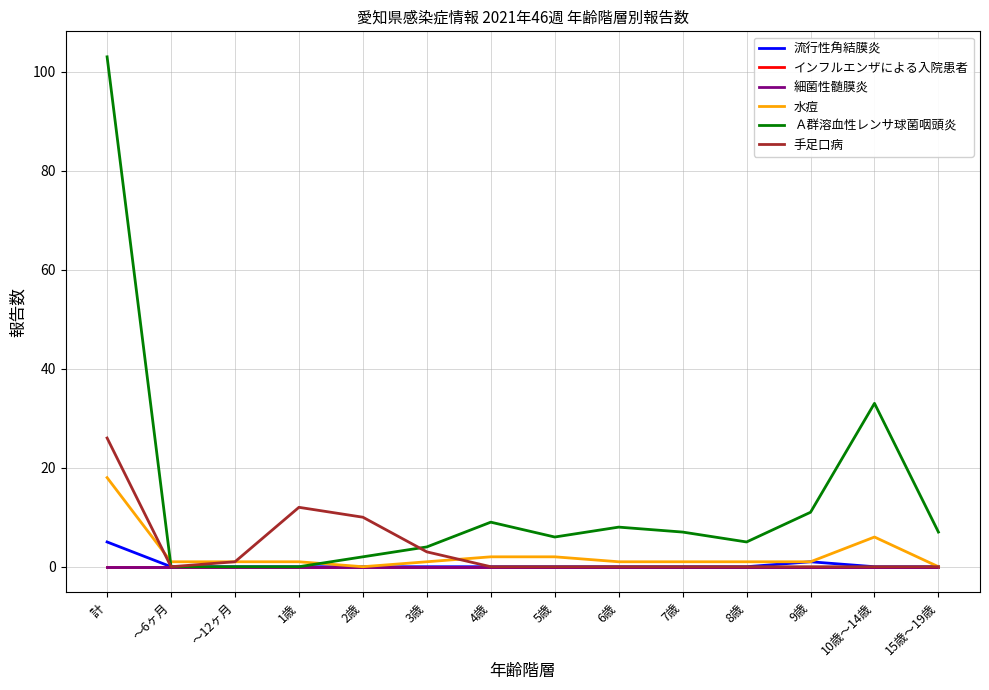

At how many categories does at least one series exceed 64?

1